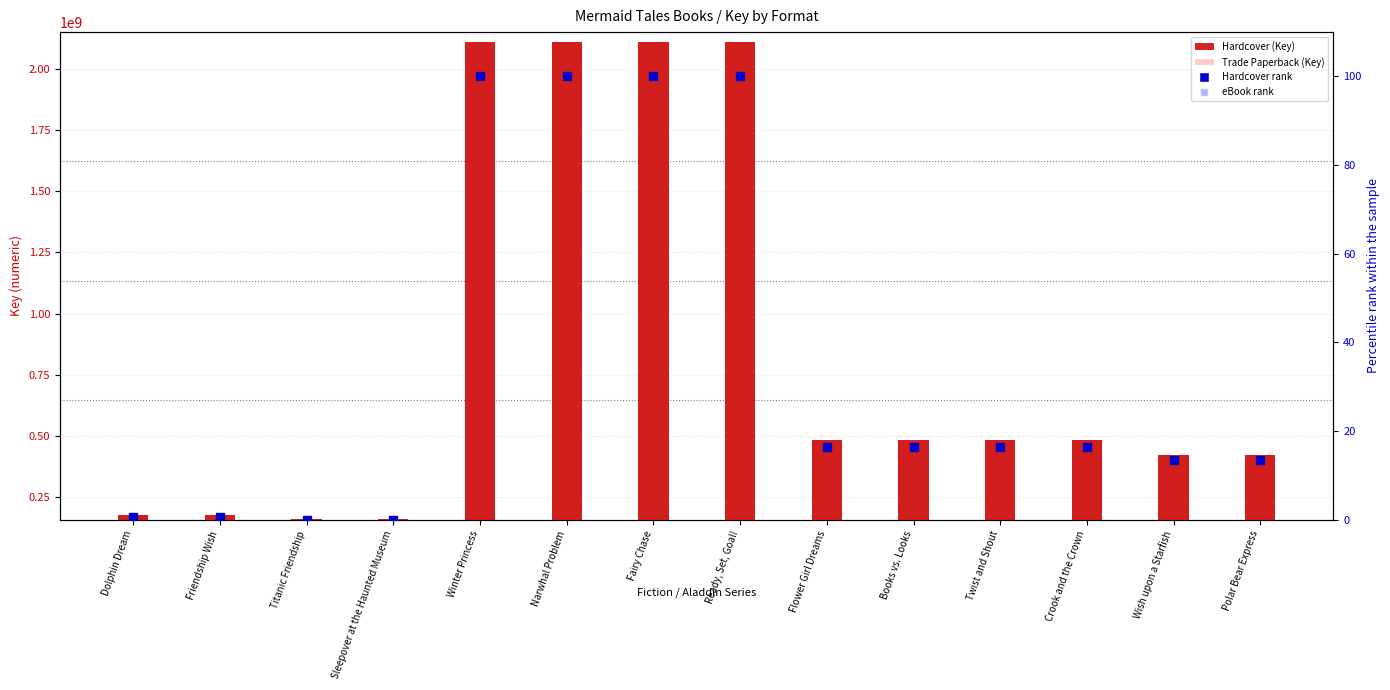

Which series has the widest spread of Y values?

Hardcover (Key)